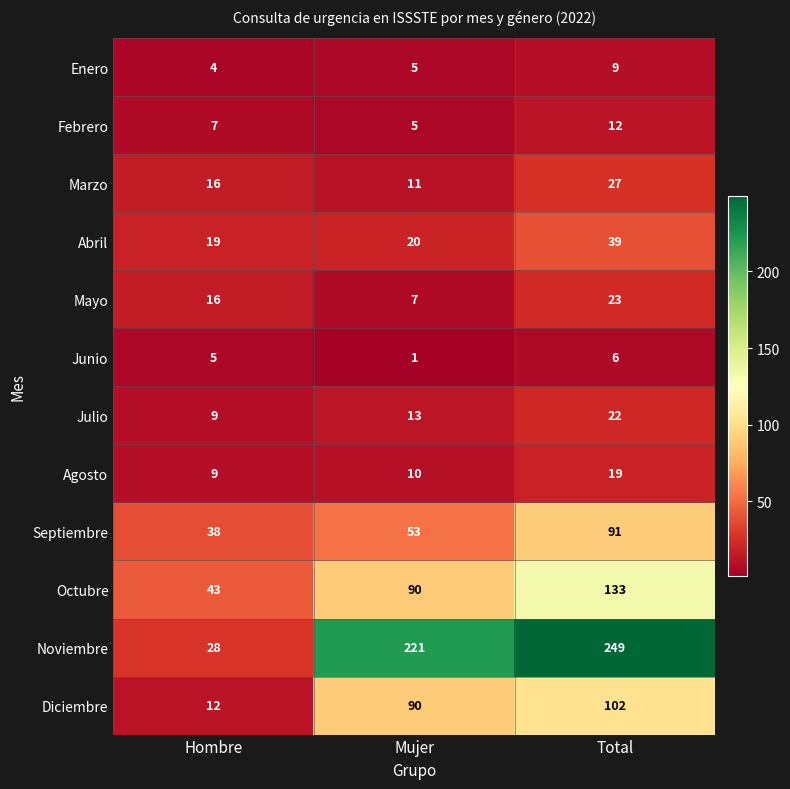

Count the number of categories in the chart.

3